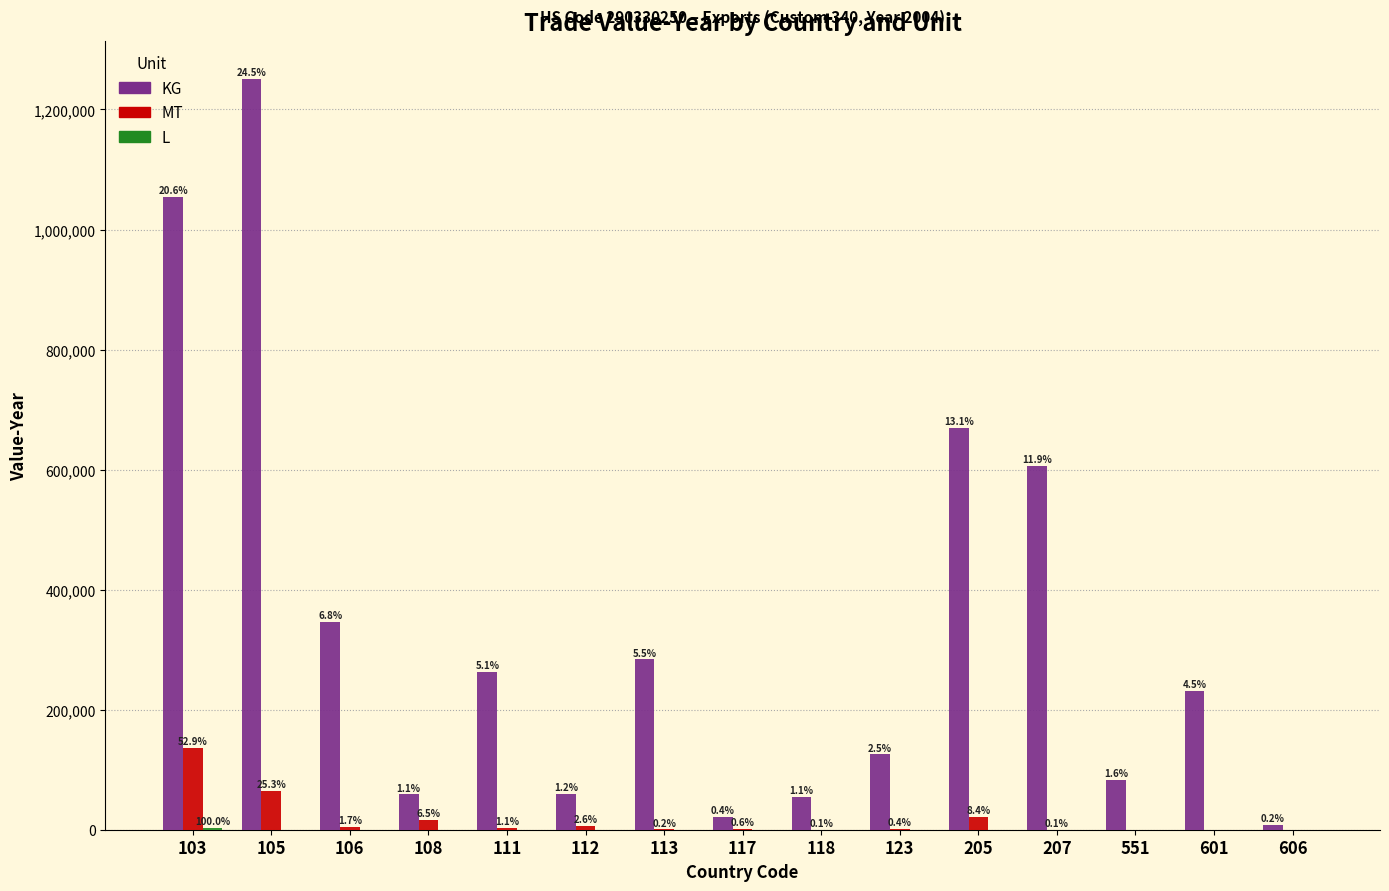

Are the bars horizontal?

No